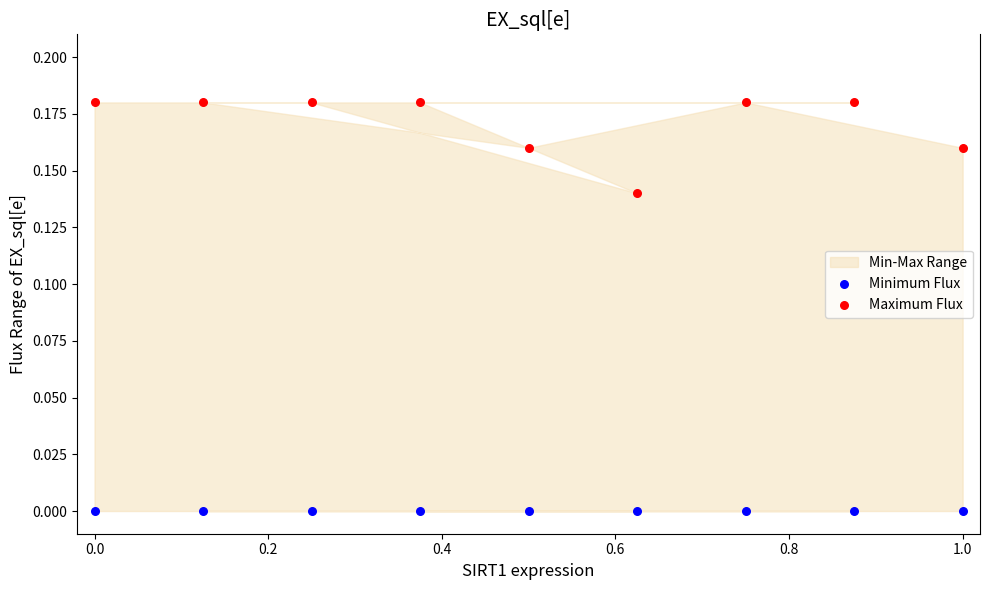

Which series contains the lowest Y value?

Minimum Flux